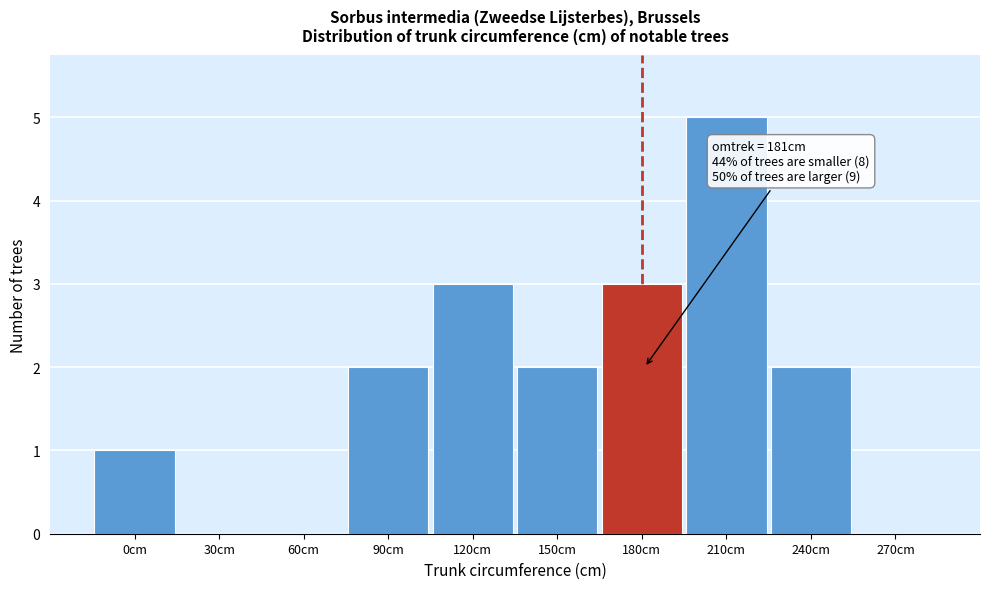

Reading left to right, transcribe all the data shown in this chart.

0cm=1	30cm=0	60cm=0	90cm=2	120cm=3	150cm=2	180cm=3	210cm=5	240cm=2	270cm=0